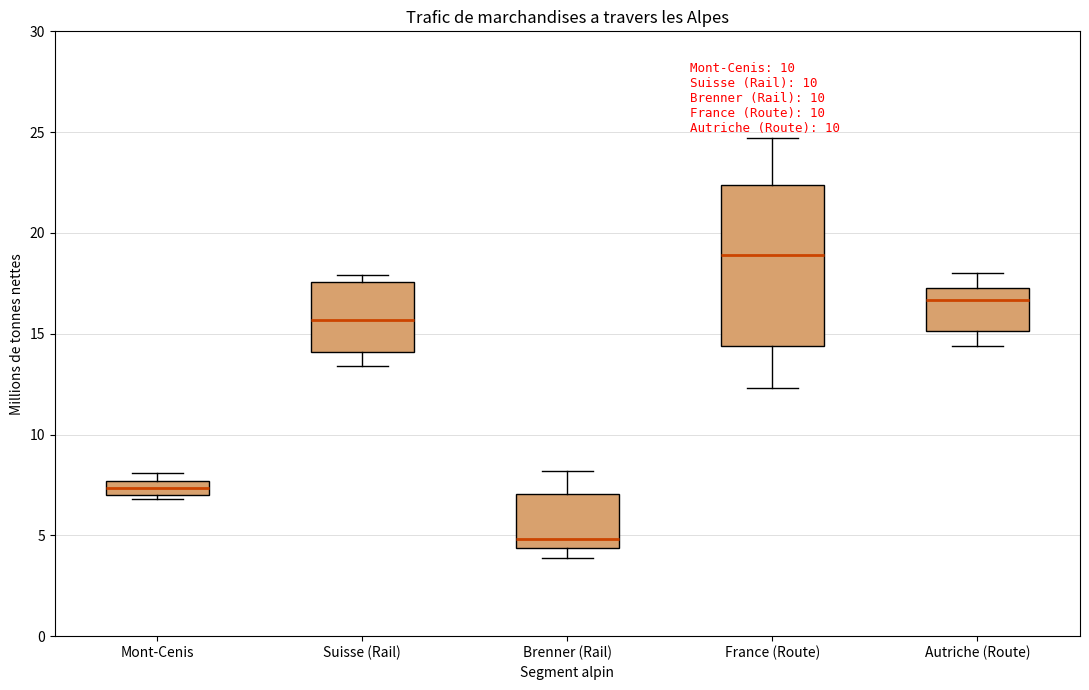

Which box is the tallest, from its lower edge to its upper edge?

France (Route)